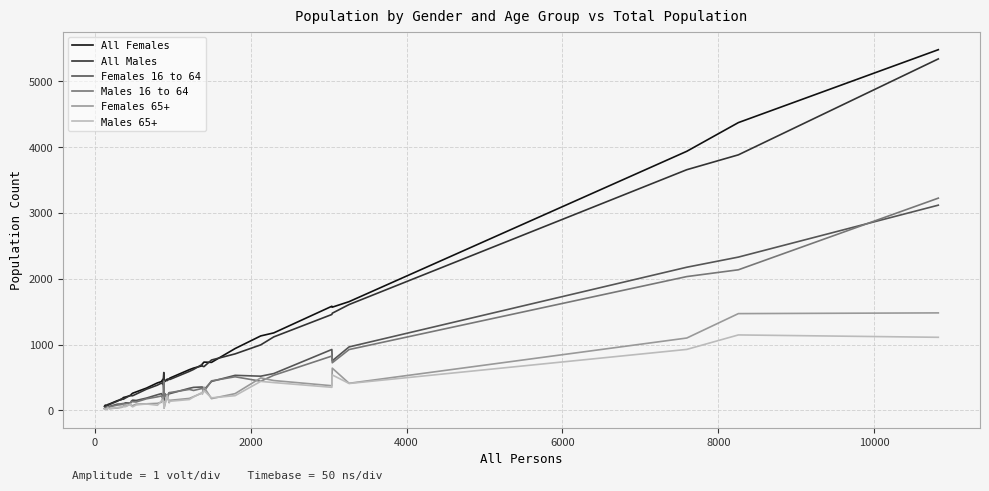

What is the greatest value displayed?

5482